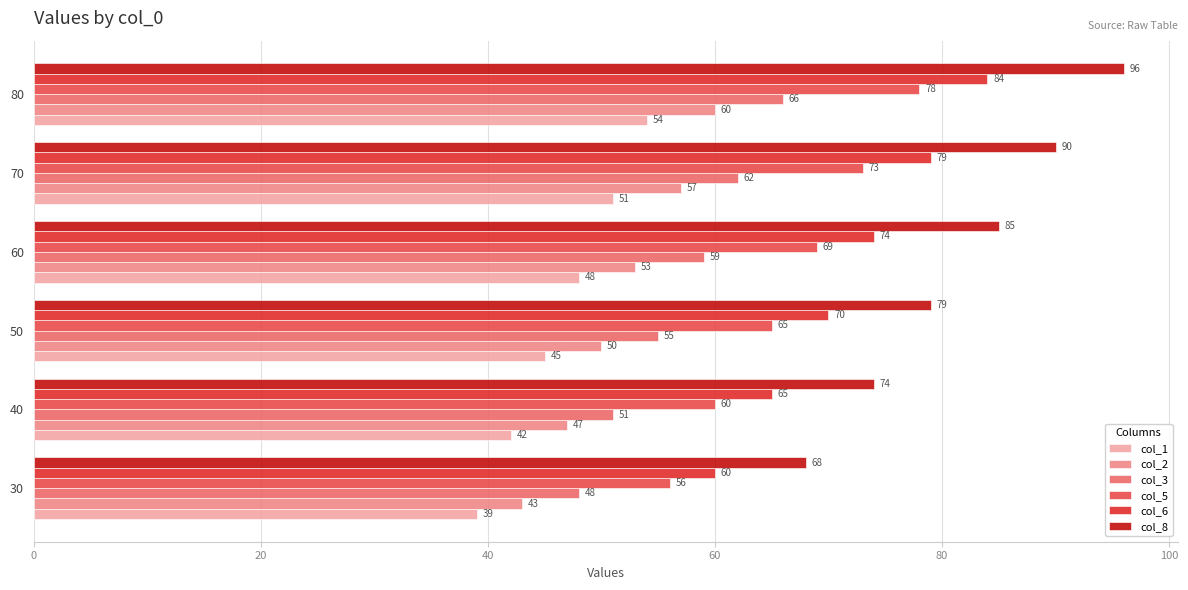

What value does the col_6 series have at 50, to the nearest 10?

70